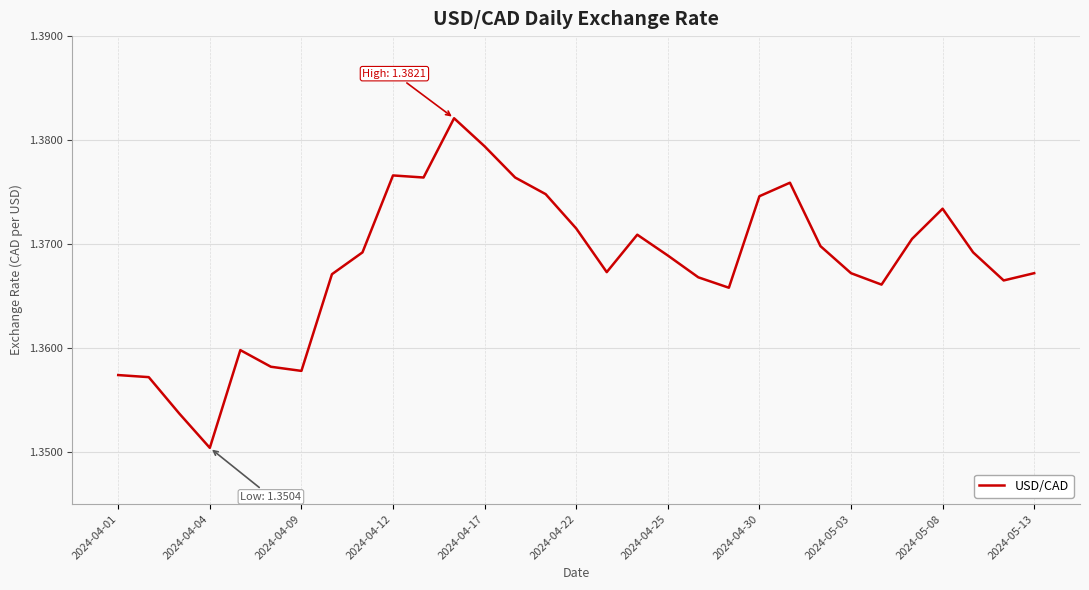

At which label is the value closest to 1?

2024-04-04